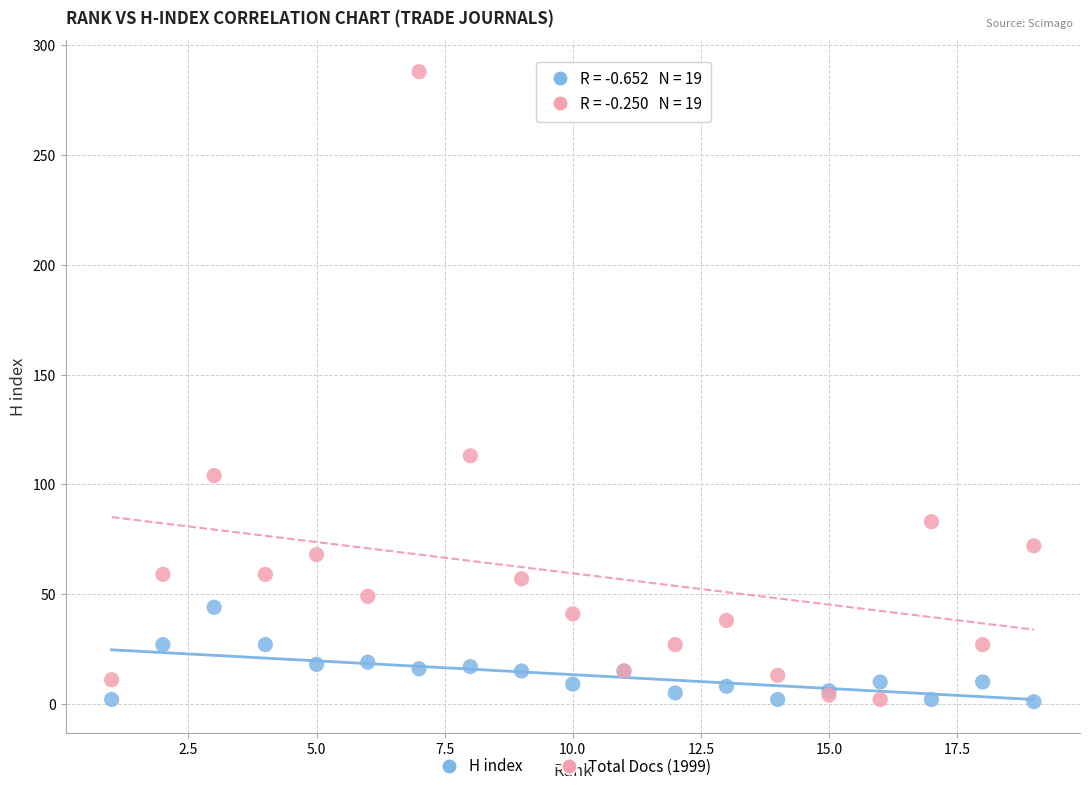

Across all series, what Y value is closest to 144?

113